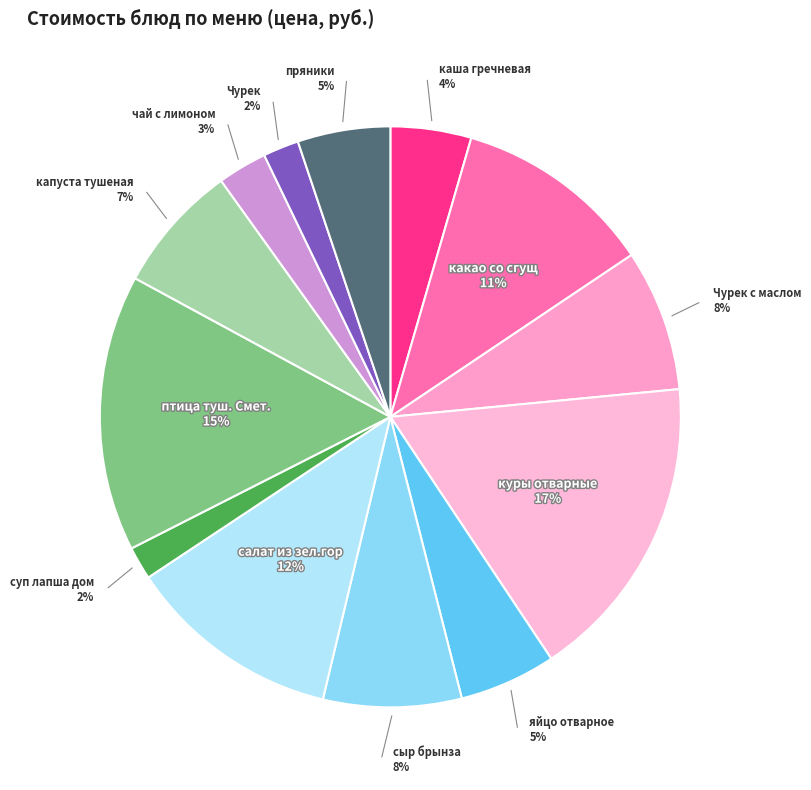

To the nearest percent, what is the difference between the largest and smallest slice percentages?

15%